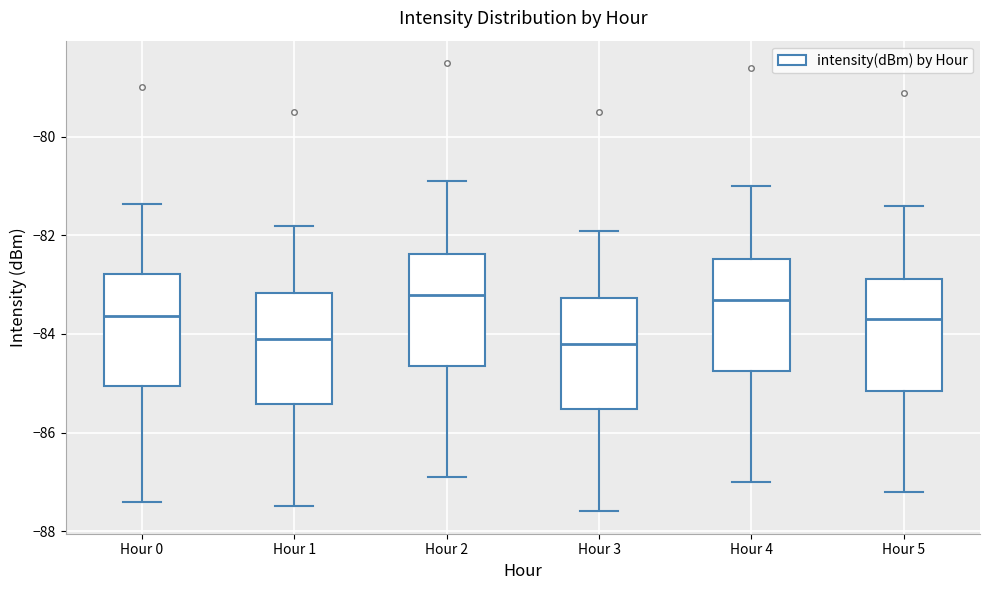

Where does the upper whisker of the box for Hour 2 end on the y-axis? The values are not printed on the chart, so give them approximately, as read against the axis.

-80.8